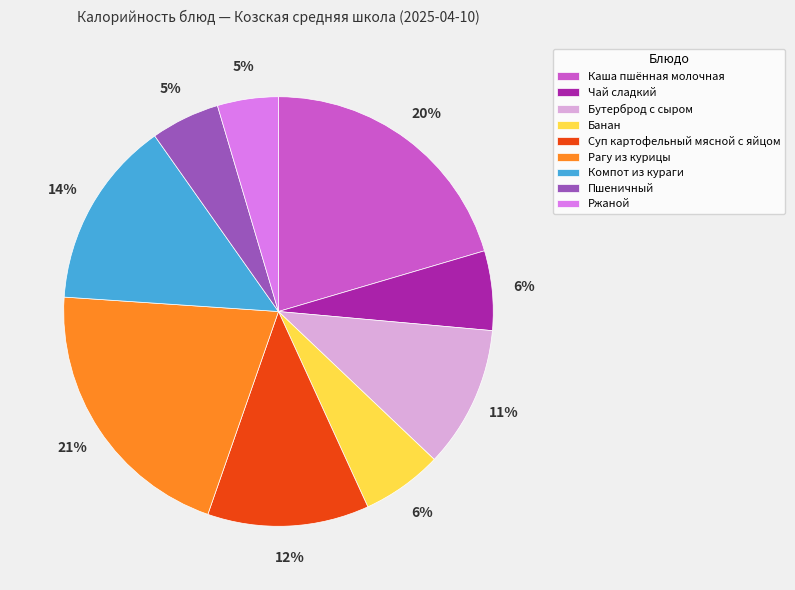

Do Каша пшённая молочная and Пшеничный together represent more than half of the pie?

No